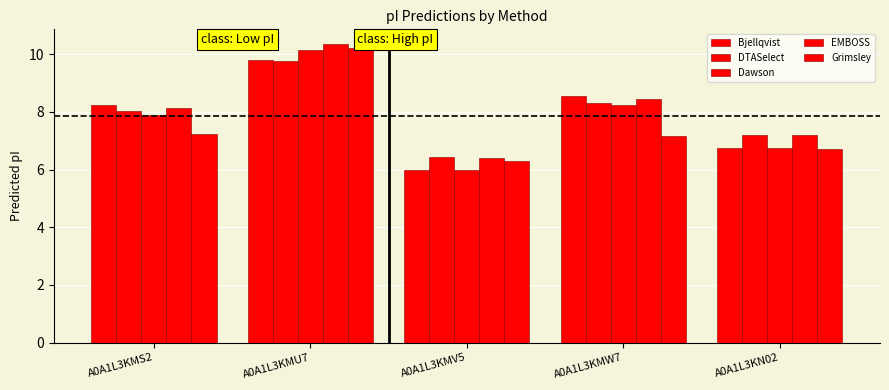

How many series are shown in this chart?

5